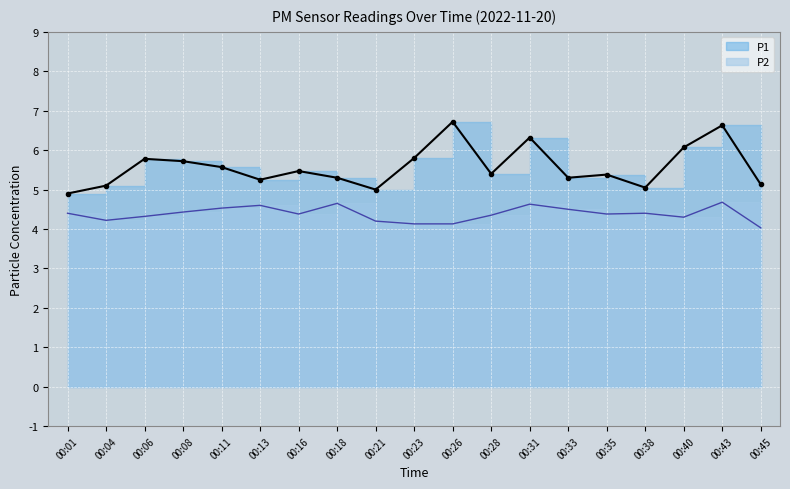

True or false: P1 and P2 cross at least once.

False